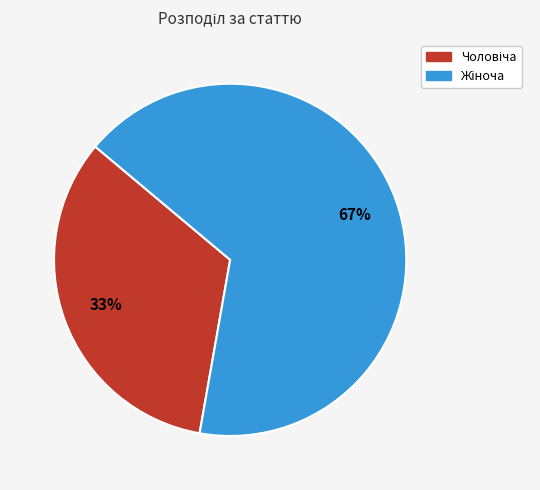

Does any single category account for the majority?

Yes